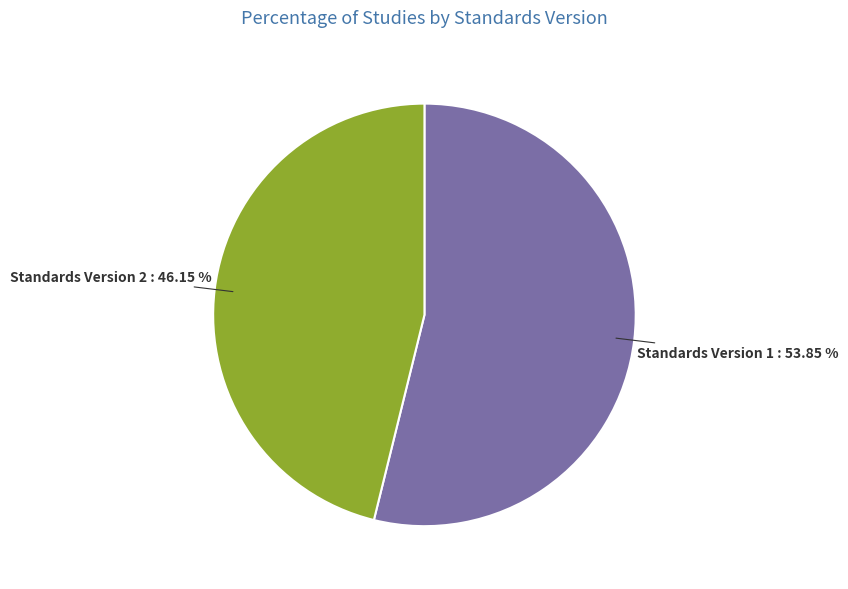

Is there a majority slice in this chart?

Yes